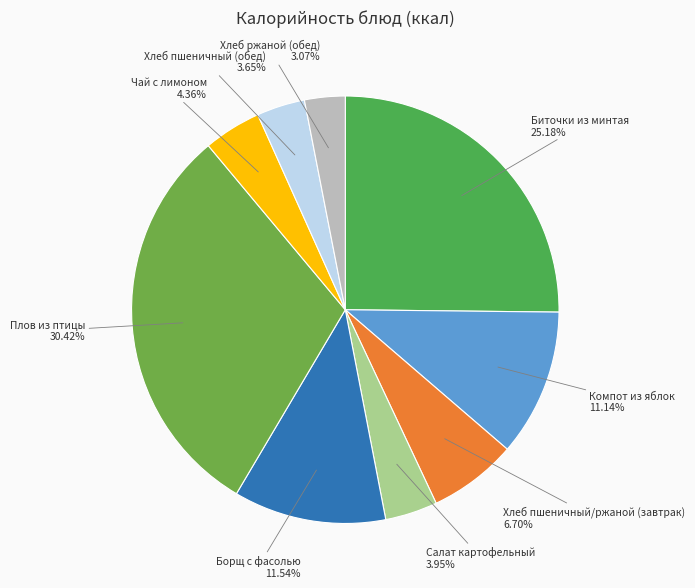

To the nearest percent, what percentage of the pie is Плов из птицы?

30%